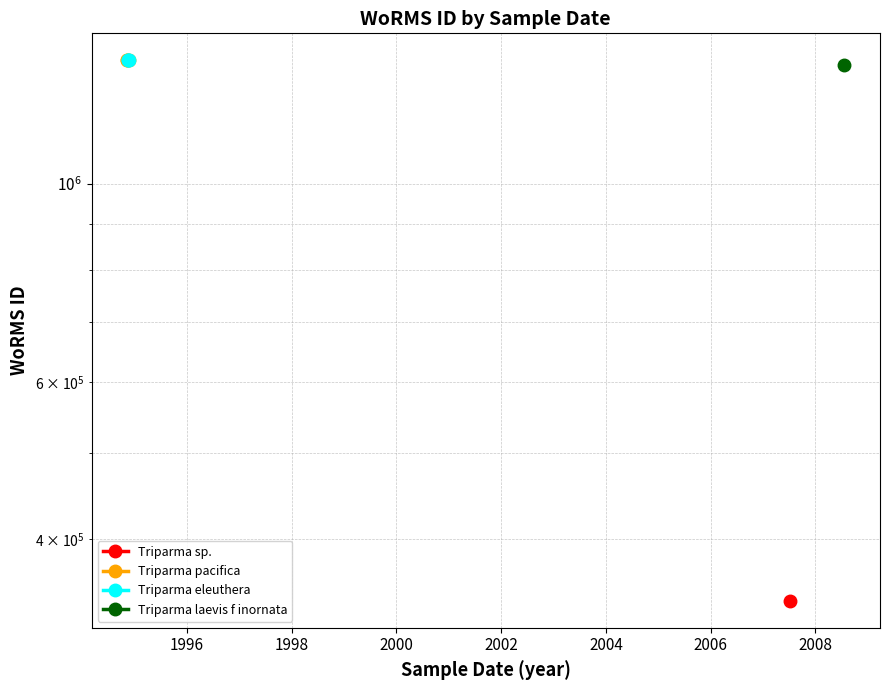

What is the spread (max minus min) of values at 1996?

2